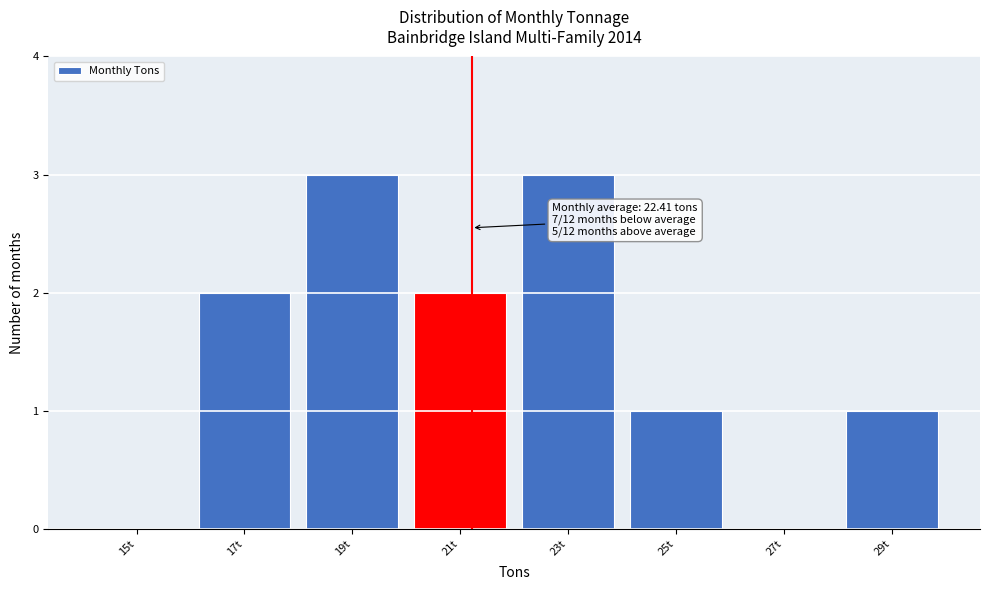

Reading left to right, what are all the values shown in this chart?

15t=0	17t=2	19t=3	21t=2	23t=3	25t=1	27t=0	29t=1